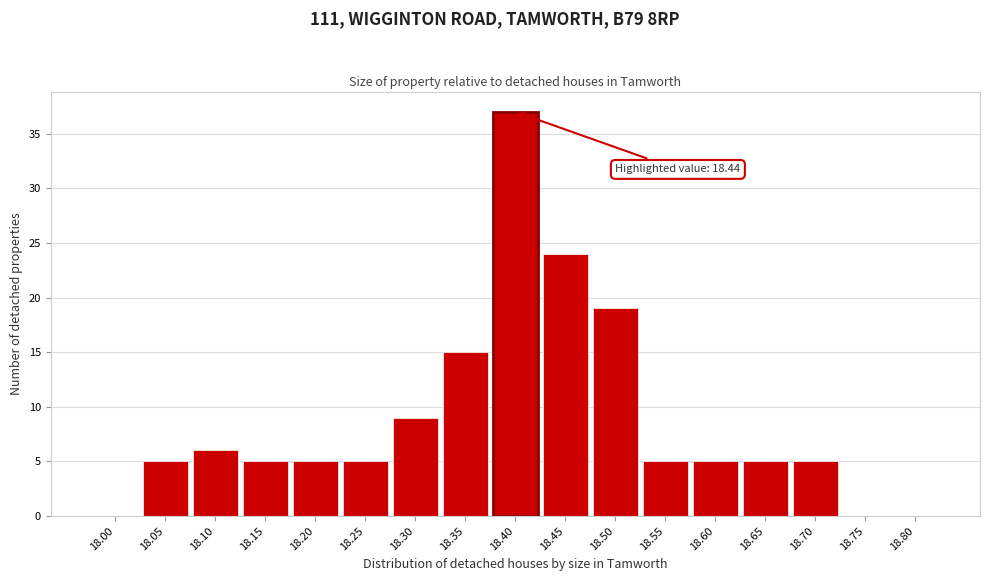

Reading left to right, transcribe all the data shown in this chart.

18.00=0	18.05=5	18.10=6	18.15=5	18.20=5	18.25=5	18.30=9	18.35=15	18.40=37	18.45=24	18.50=19	18.55=5	18.60=5	18.65=5	18.70=5	18.75=0	18.80=0